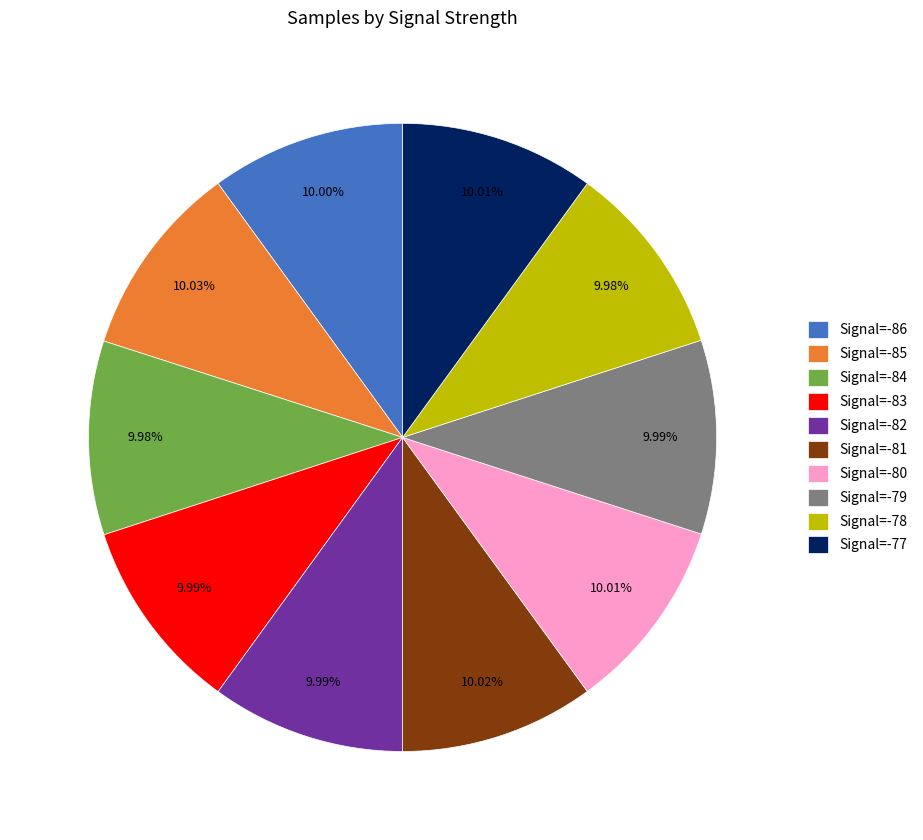

Count the number of slices in the pie.

10